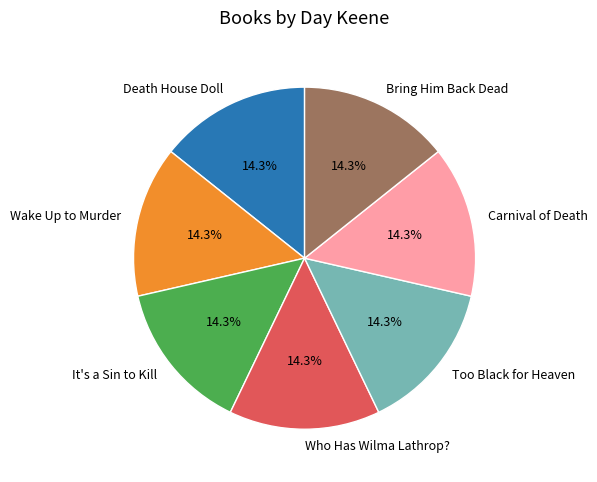

What is the total percentage of It's a Sin to Kill and Death House Doll?

28.6%